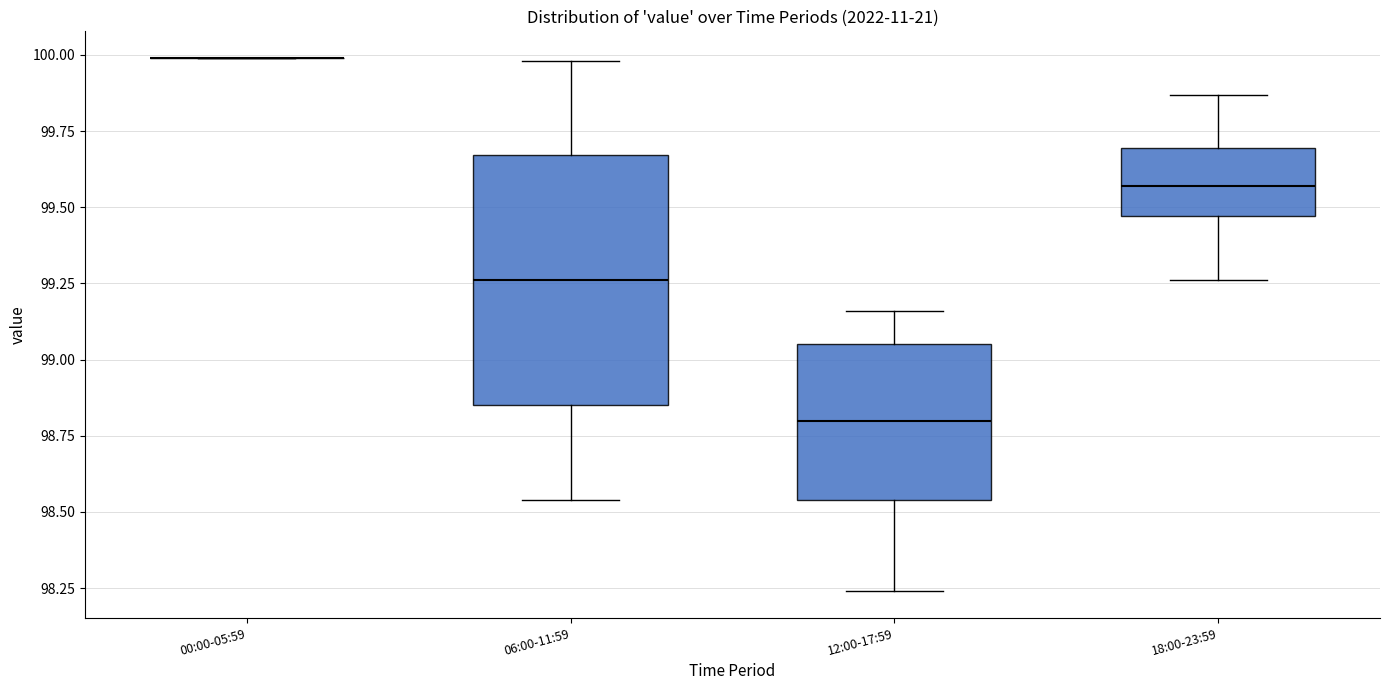

Reading left to right, transcribe this box plot: for each box, give where its median line is, the range the box spans, and where its two whiskers end, as read against the y-axis. The values are not printed on the chart, so give them approximately, as read against the axis.

00:00-05:59: box collapsed to a line at 100.00, whiskers 100.00 to 100.00
06:00-11:59: median 99.25, box 98.85 to 99.65, whiskers 98.55 to 100.00
12:00-17:59: median 98.80, box 98.55 to 99.05, whiskers 98.25 to 99.15
18:00-23:59: median 99.55, box 99.45 to 99.70, whiskers 99.25 to 99.85